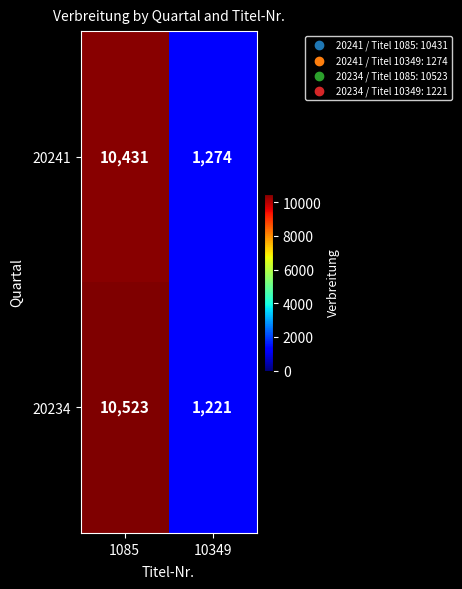

Which series changed the most between 1085 and 10349?

20234